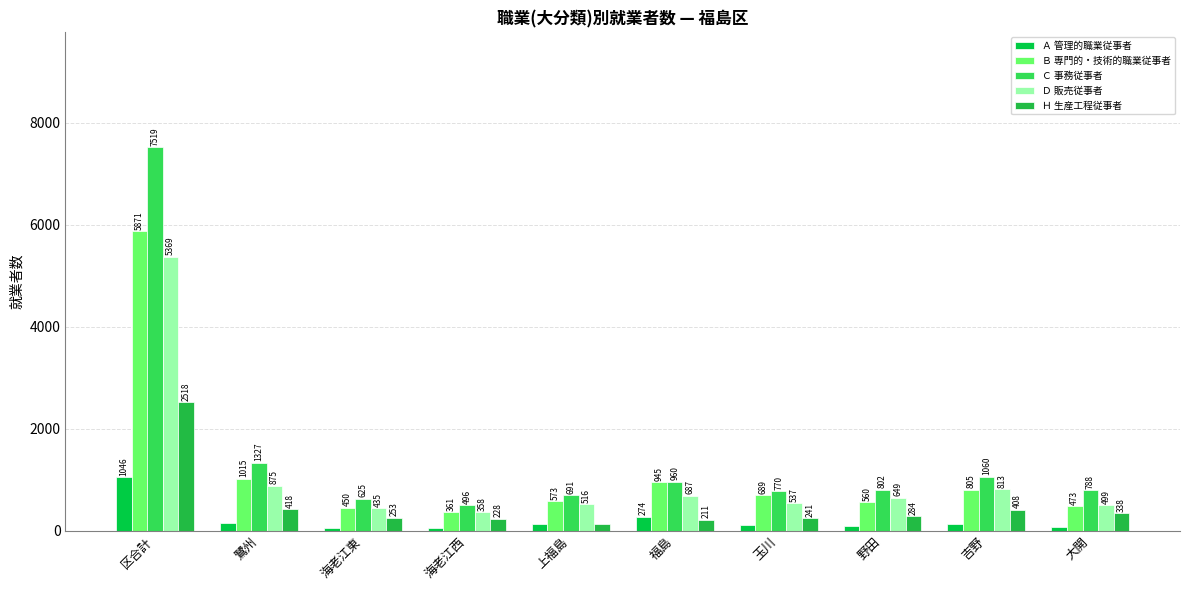

What is the maximum value shown in the chart?

7519